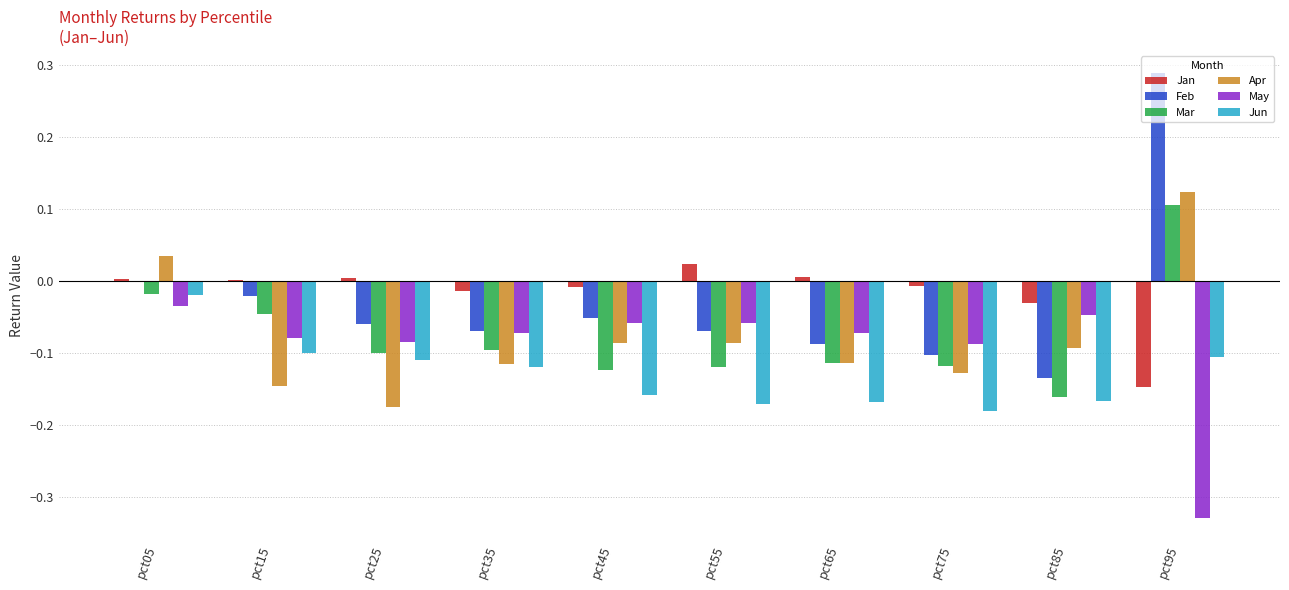

What are all the series names shown in the legend?

Jan, Feb, Mar, Apr, May, Jun